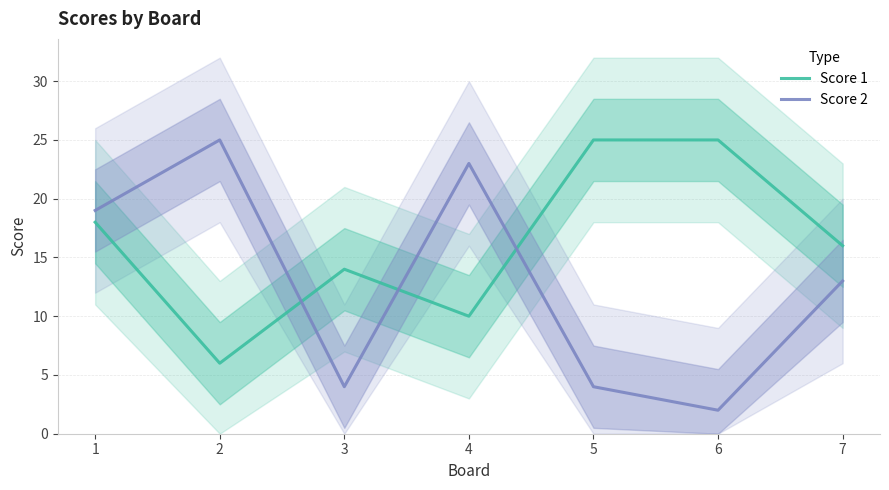

Which series has the largest range (max minus min)?

Score 2